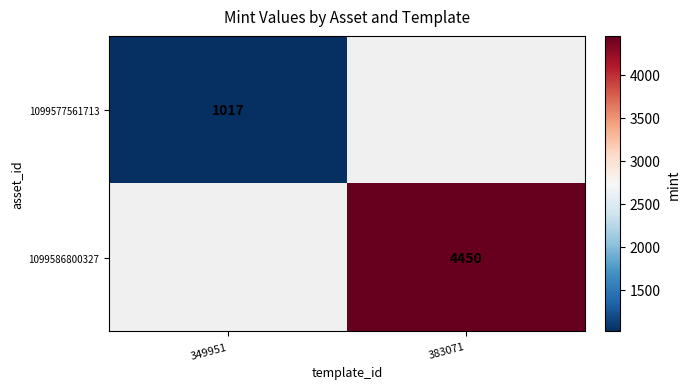

The value of 1099577561713 at 349951 is 1017. True or false?

True